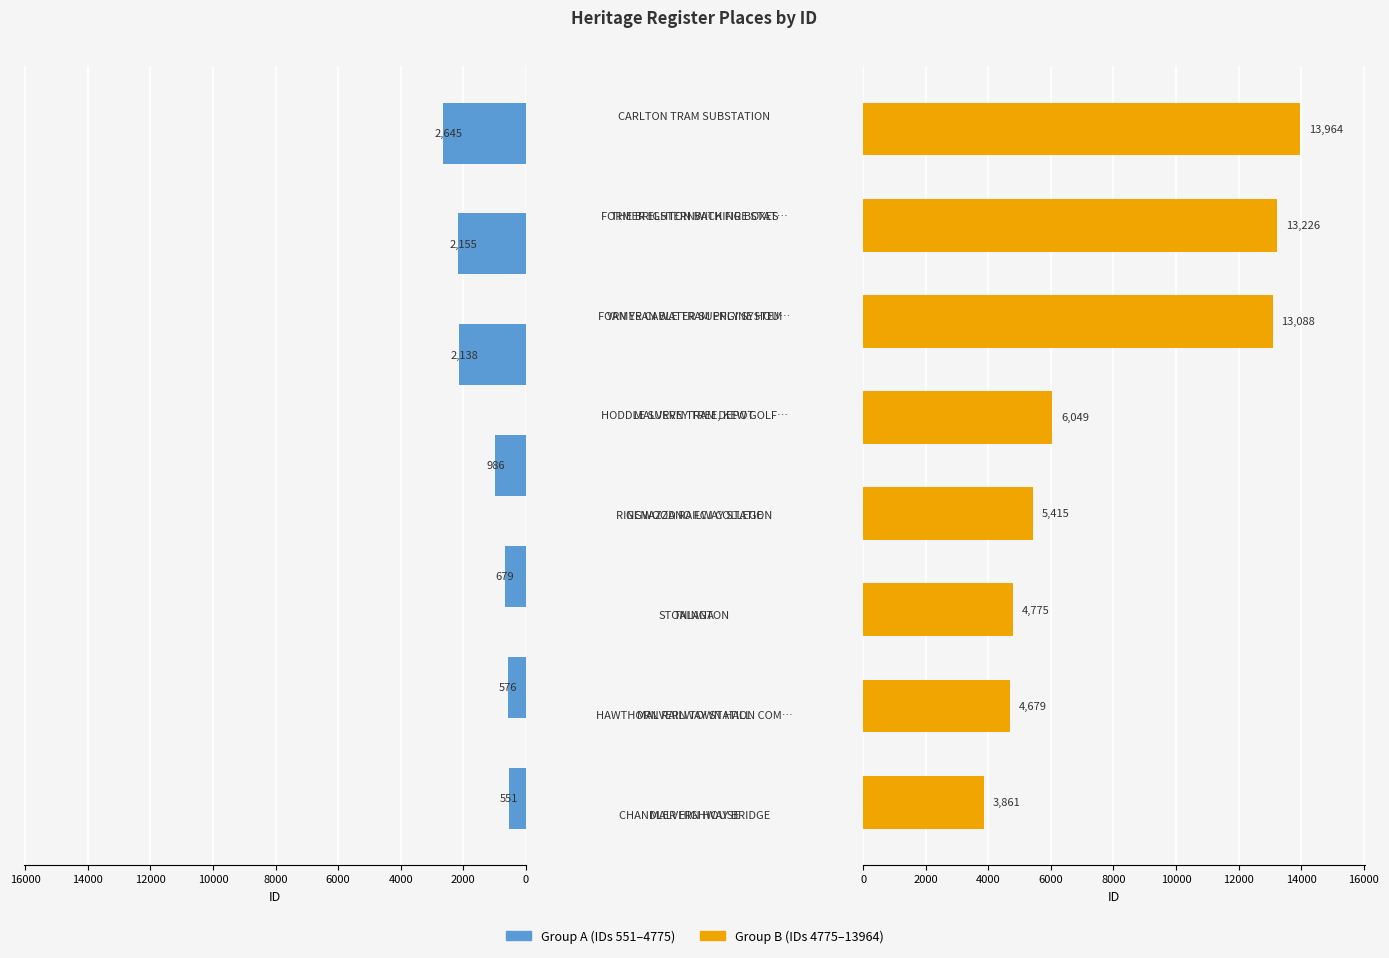

Which label corresponds to the smallest value in the chart?

MALVERN HOUSE